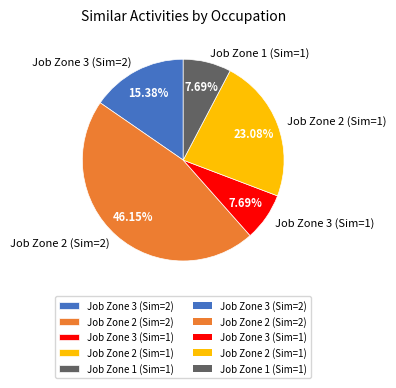

Is Job Zone 2 (Sim=2) the majority of the pie?

No